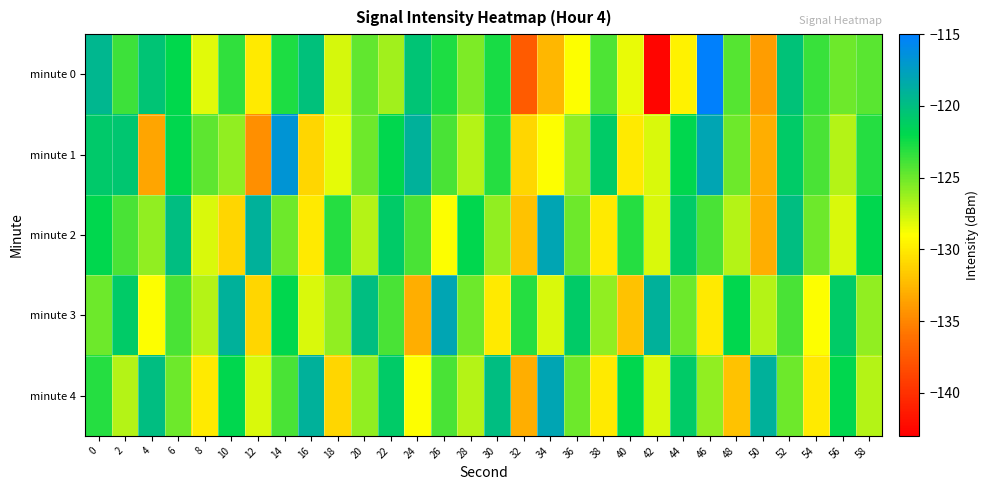

Count the number of categories in the chart.

30